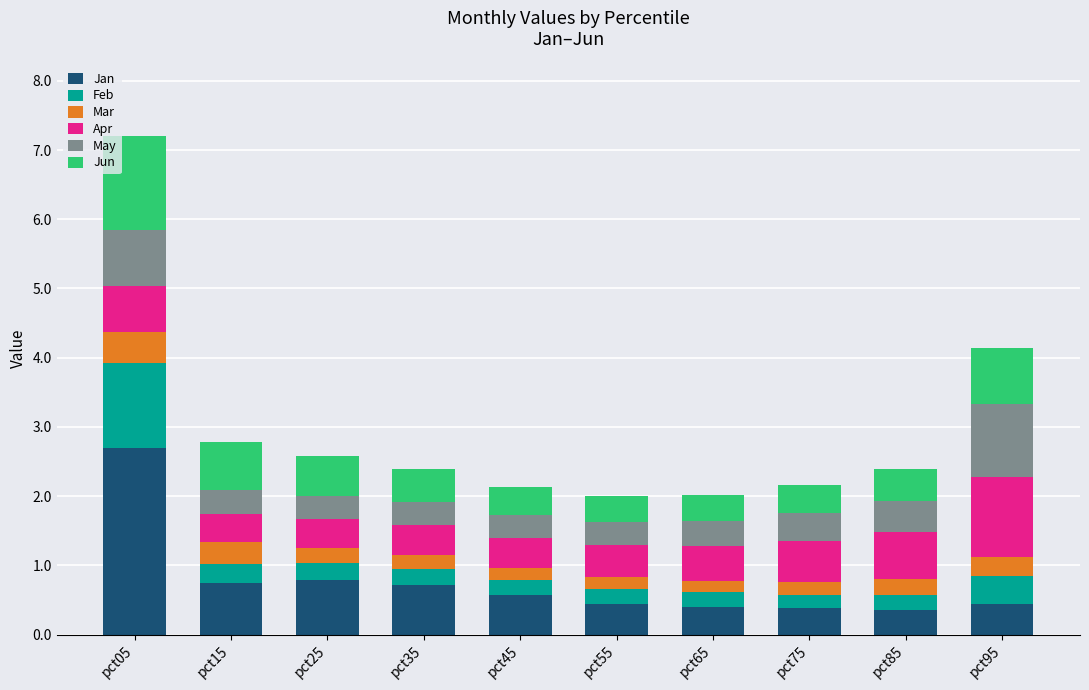

What is the average value of the Jan series?

0.8